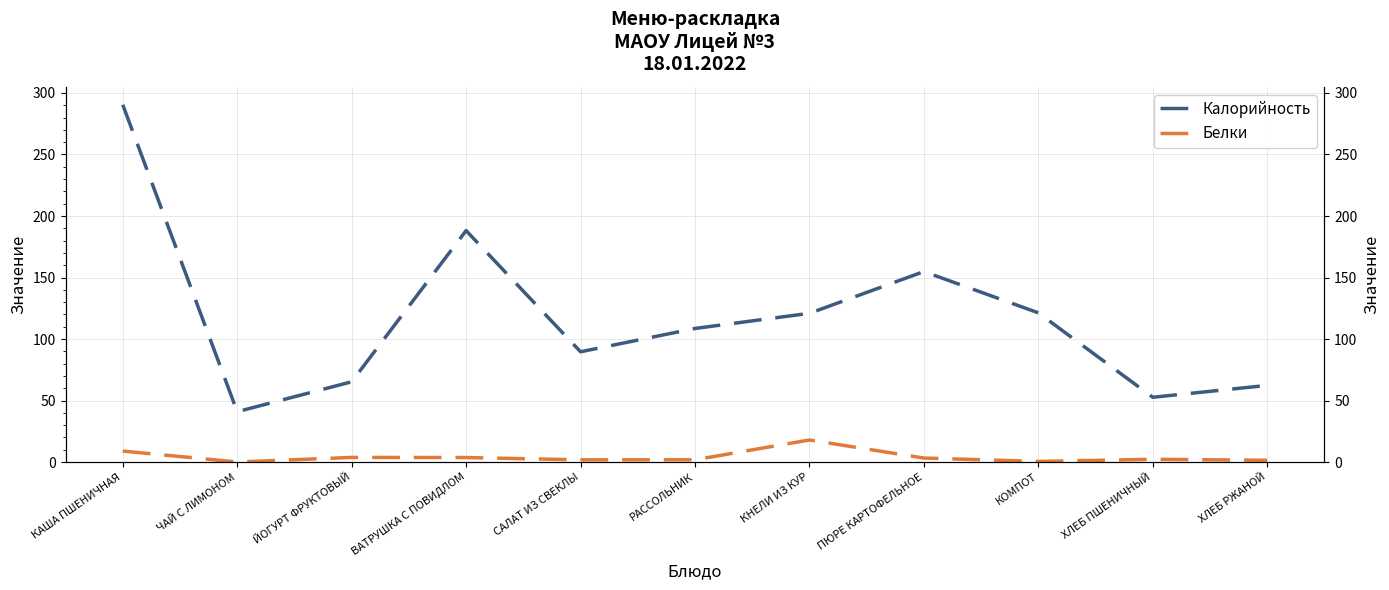

How many lines are shown in the chart?

2